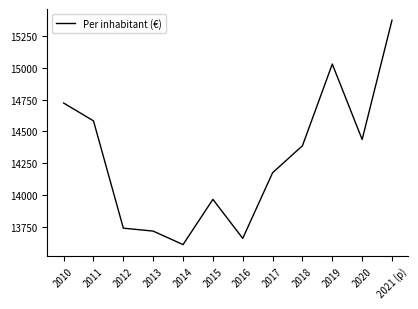

True or false: the data shows 14723 at 2010.

True